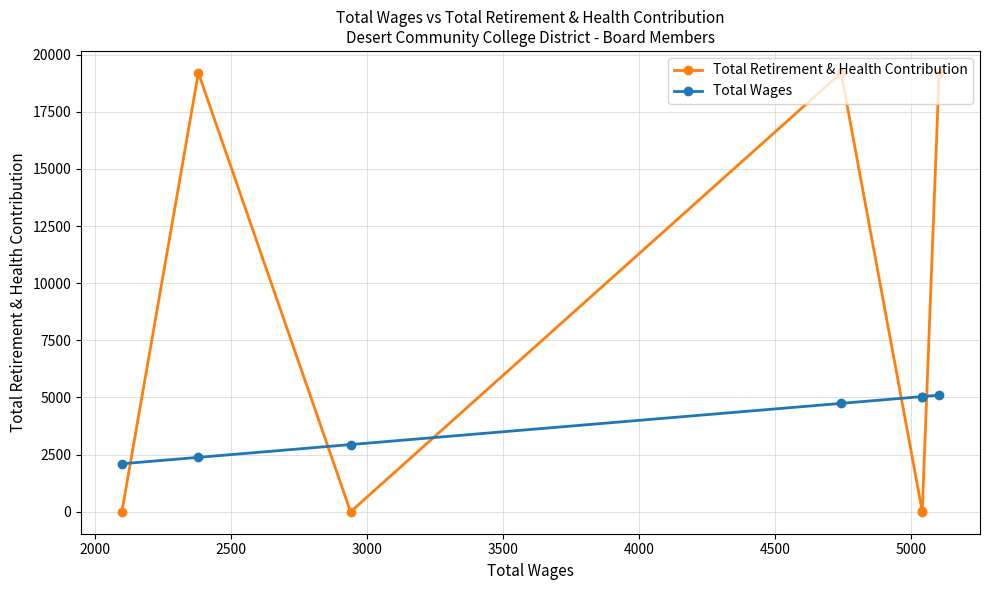

True or false: Total Wages and Total Retirement & Health Contribution intersect in this chart.

True